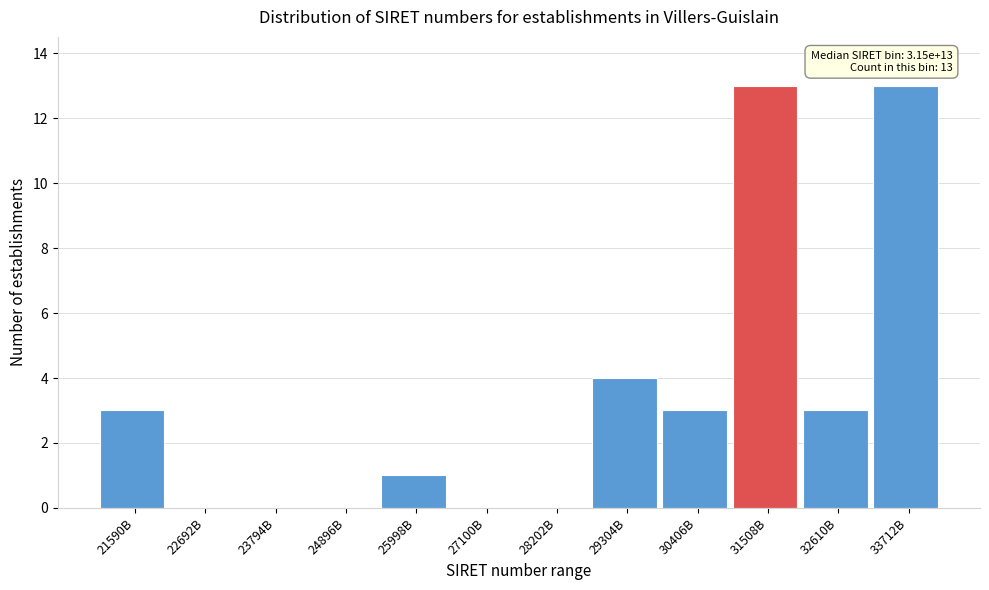

Reading right to left, transcribe all the data shown in this chart.

33712B=13	32610B=3	31508B=13	30406B=3	29304B=4	28202B=0	27100B=0	25998B=1	24896B=0	23794B=0	22692B=0	21590B=3